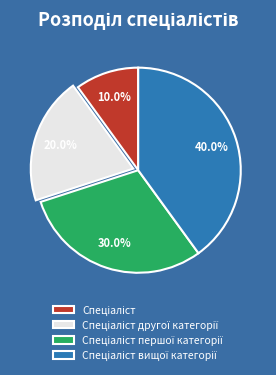

Is there any slice that represents more than half of the pie?

No